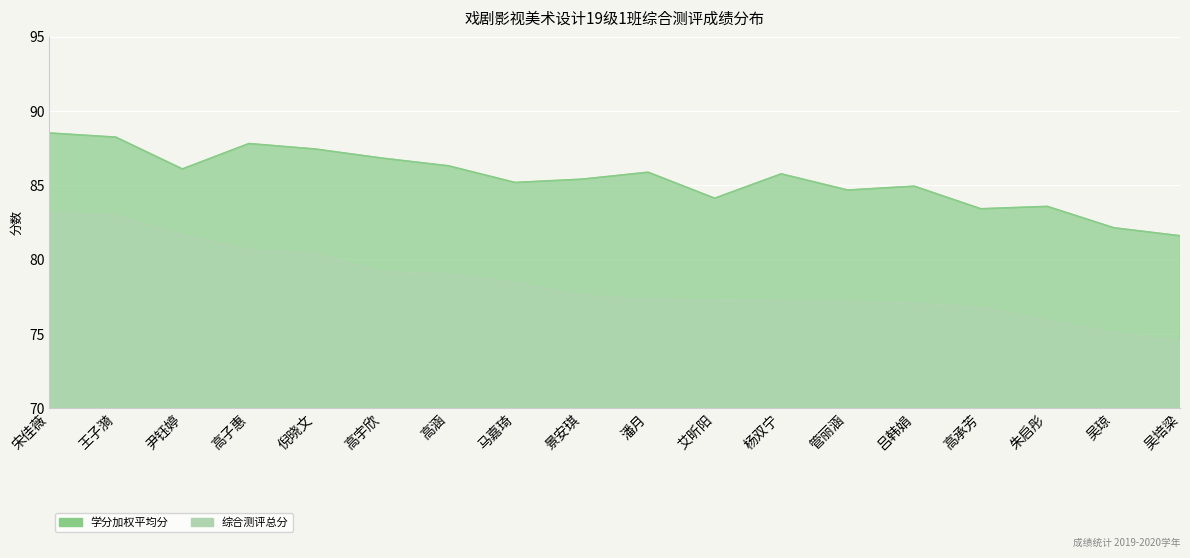

The value of 综合测评总分 at 尹钰婷 is 81.7. True or false?

True